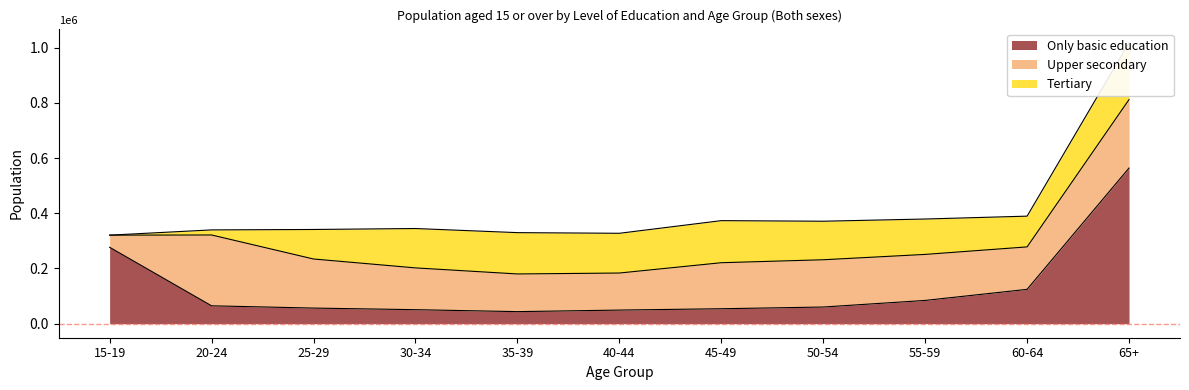

Reading left to right, transcribe all the data shown in this chart.

Only basic education: 276775	64705	56502	50677	43613	49252	54095	60288	84200	124329	563784
Upper secondary: 43935	256626	177823	151418	136502	134216	166741	171274	166749	153851	248187
Tertiary: 3	18427	106970	142664	149727	144002	152462	139609	128246	111408	206222